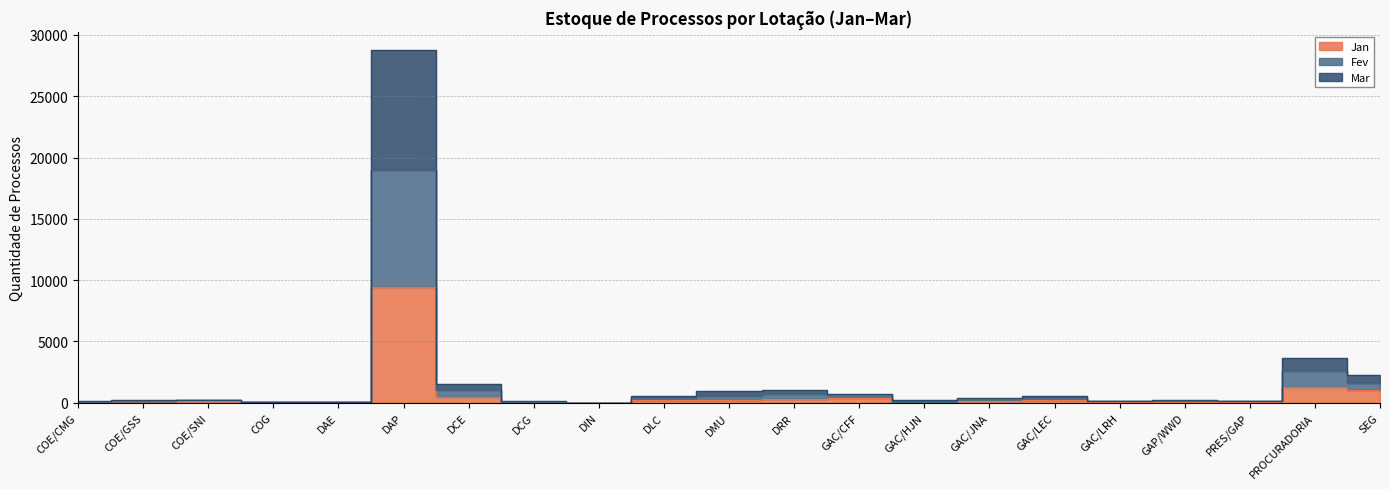

Count the number of categories in the chart.

21